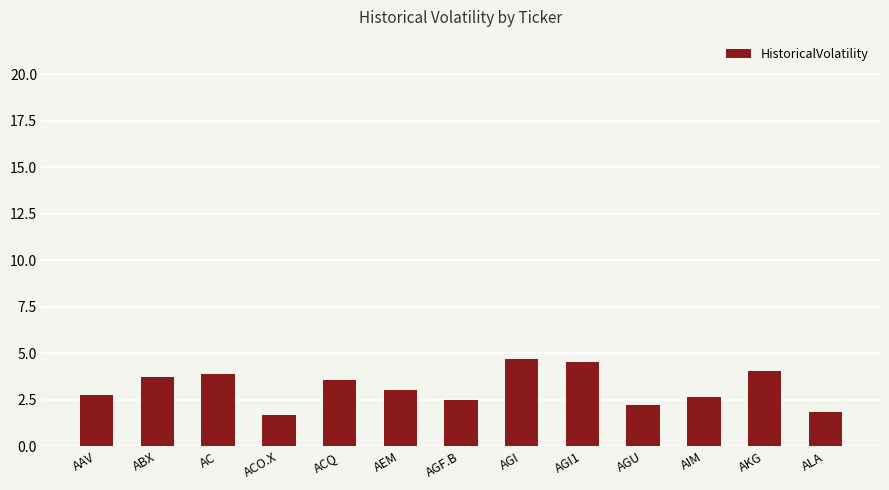

What is the sum of the values at AGF.B and AGI?

7.1